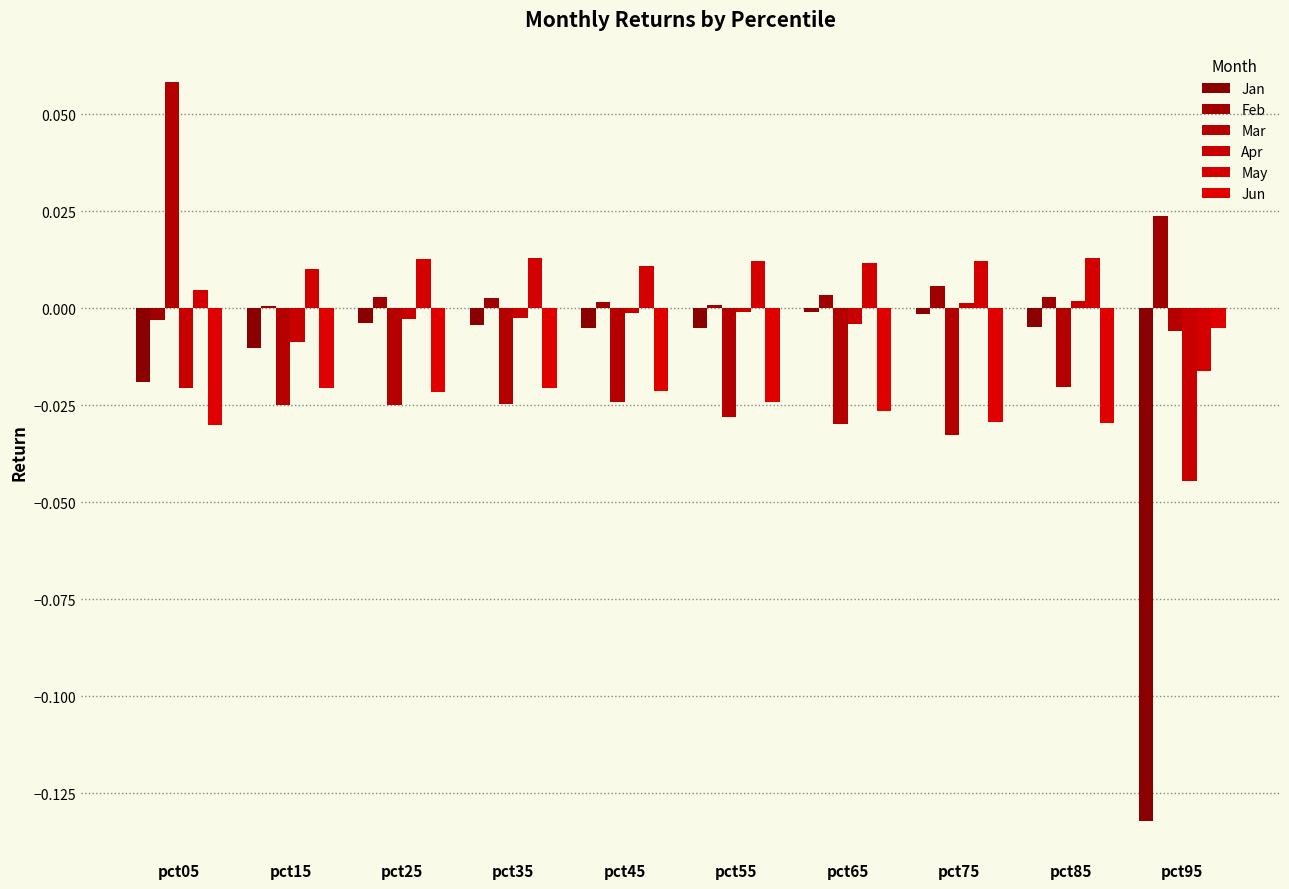

How many series are shown in this chart?

6